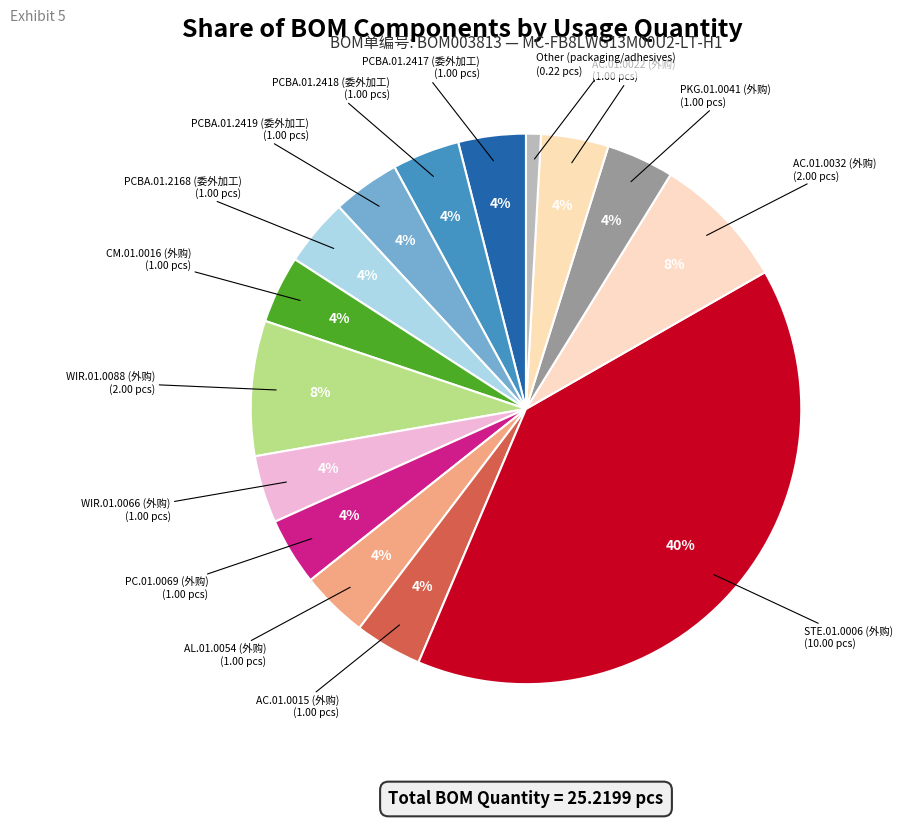

Count the number of slices in the pie.

15